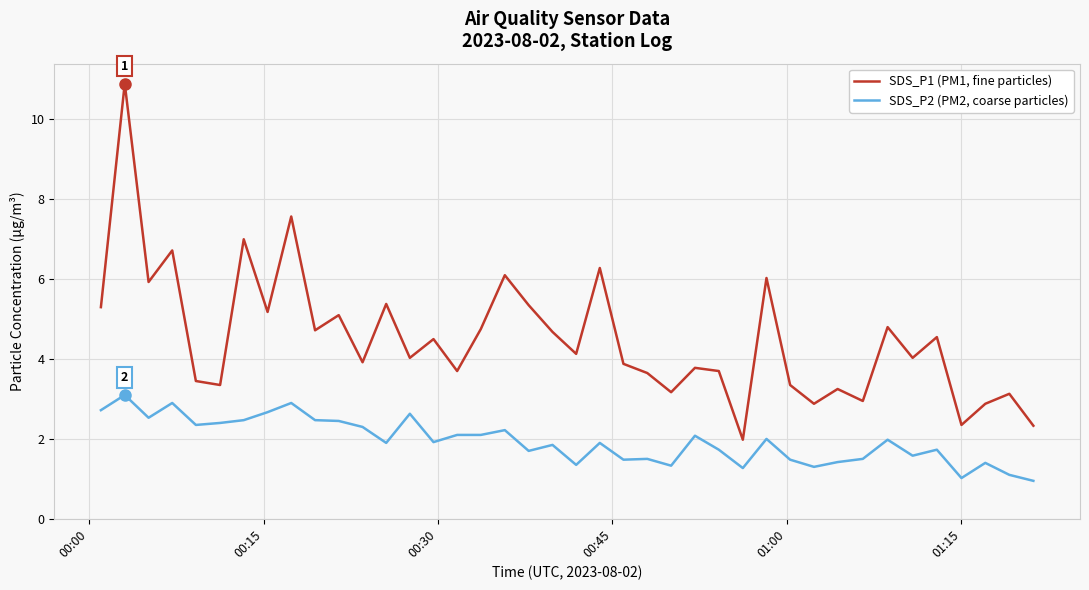

What is the difference between the maximum and minimum values in the SDS_P1 (PM1, fine particles) series?

8.9